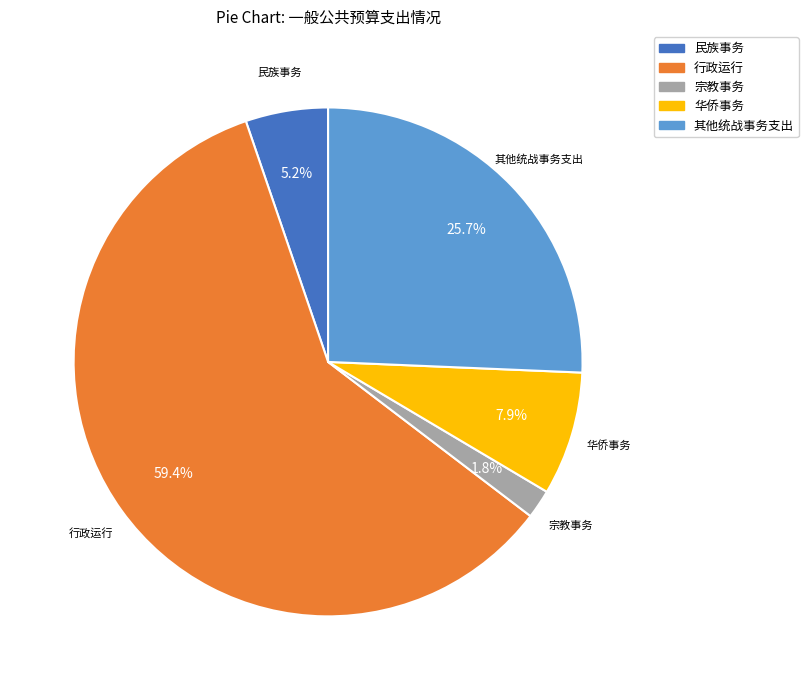

To the nearest percent, what is the difference between the largest and smallest slice percentages?

58%